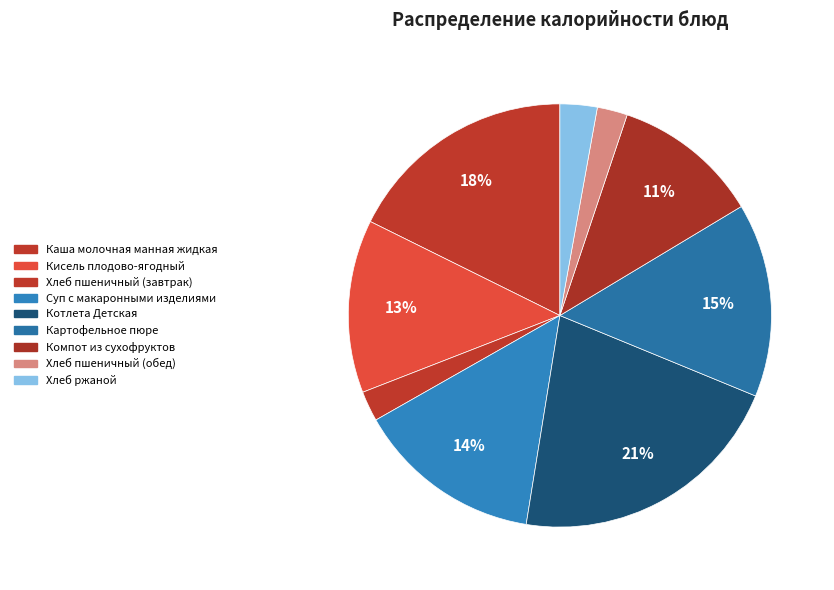

True or false: Хлеб ржаной accounts for 14% of the total.

False